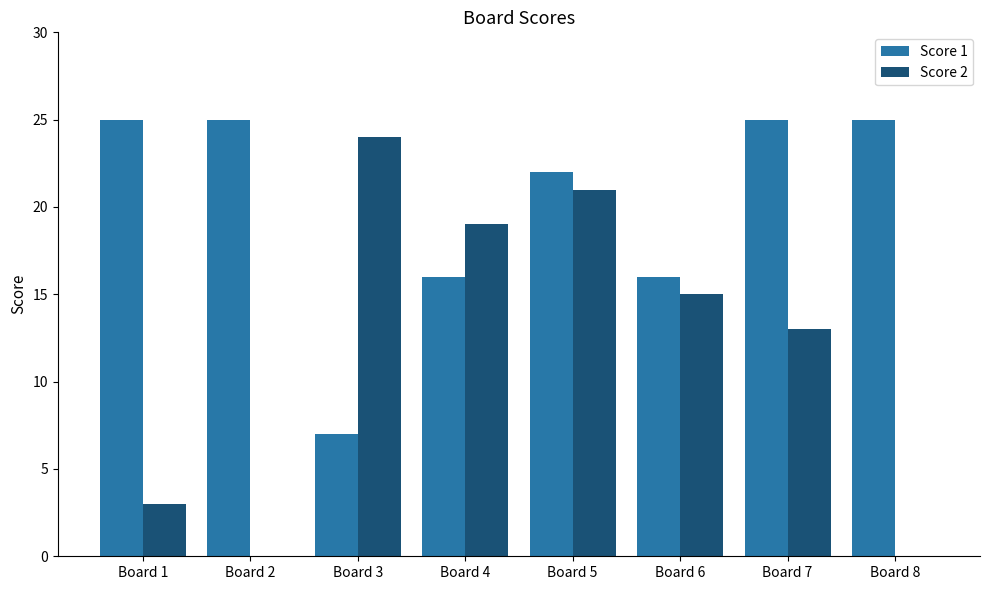

What is the sum of all Score 2 values?

95